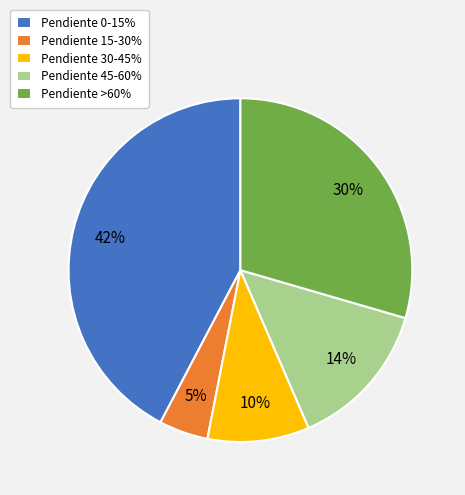

How many slices are in this pie chart?

5